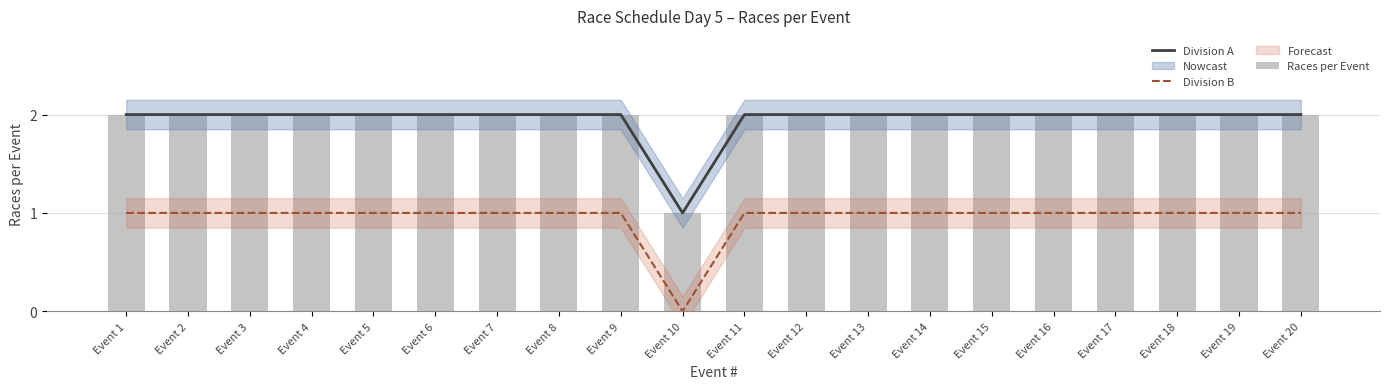

Reading left to right, what are all the values shown in this chart?

Division A: 2	2	2	2	2	2	2	2	2	1	2	2	2	2	2	2	2	2	2	2
Division B: 1	1	1	1	1	1	1	1	1	0	1	1	1	1	1	1	1	1	1	1
Races per Event: 2	2	2	2	2	2	2	2	2	1	2	2	2	2	2	2	2	2	2	2